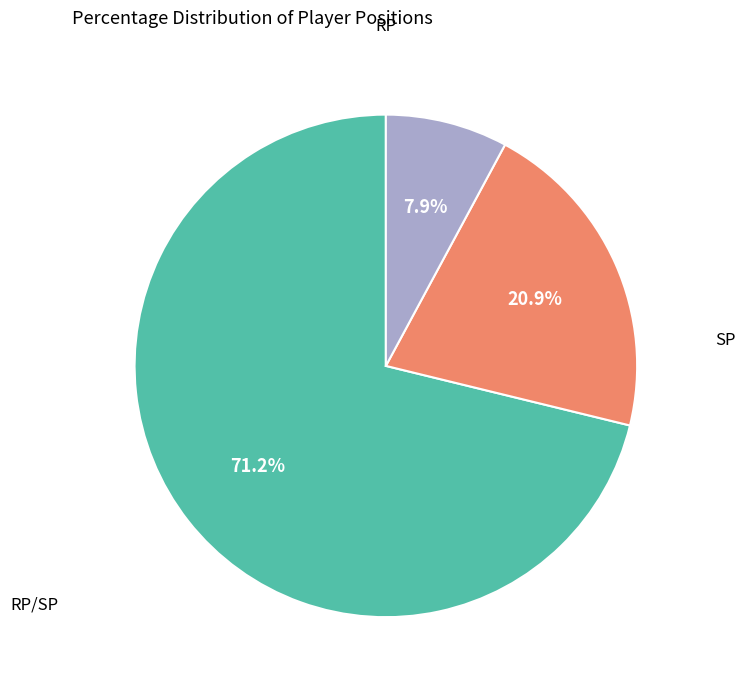

Is there any slice that represents more than half of the pie?

Yes